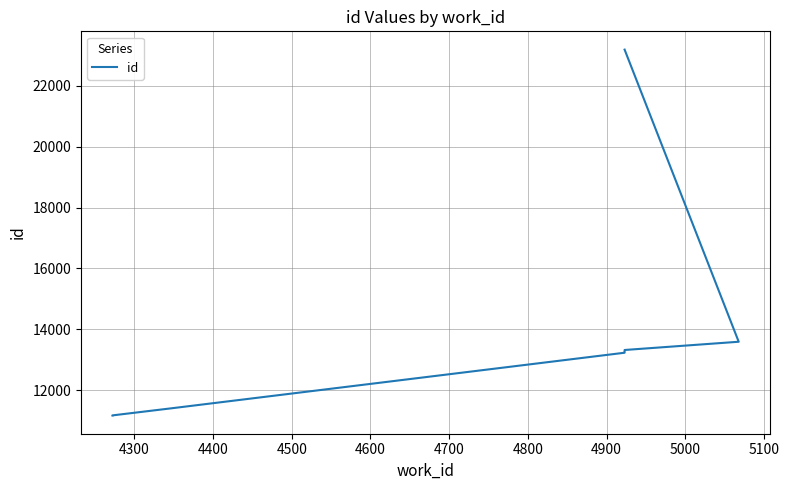

What is the maximum value shown in the chart?

23193